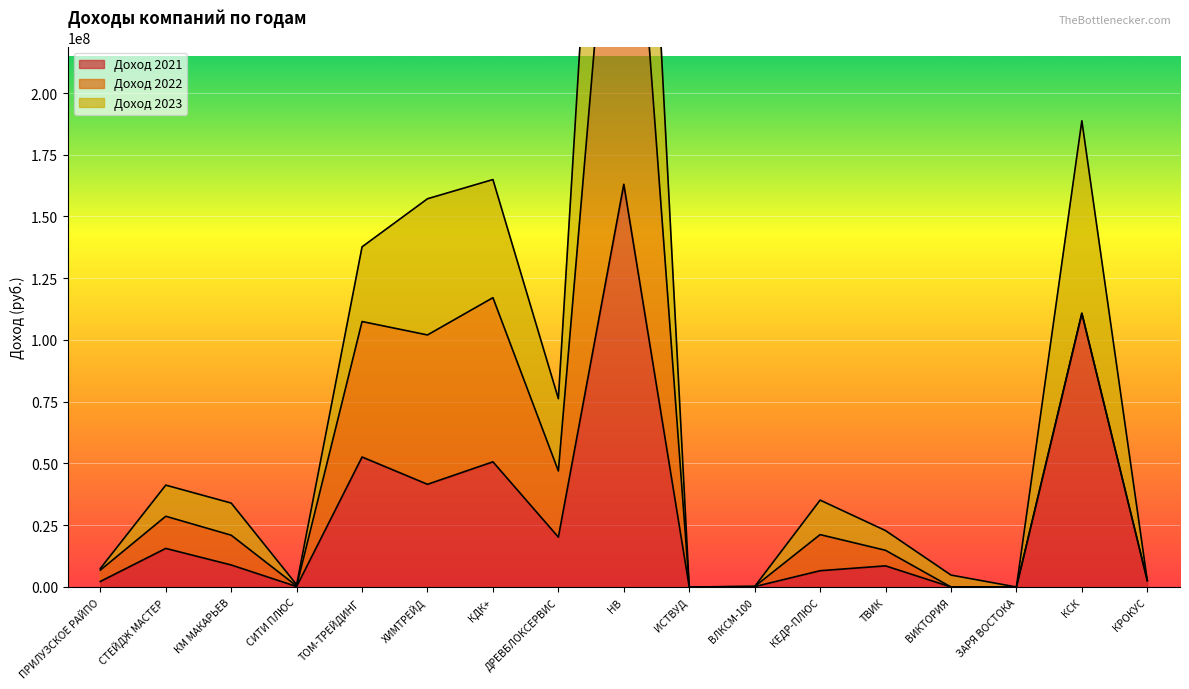

What is the sum of the Доход 2021 values at КЕДР-ПЛЮС and ЗАРЯ ВОСТОКА?

6591000